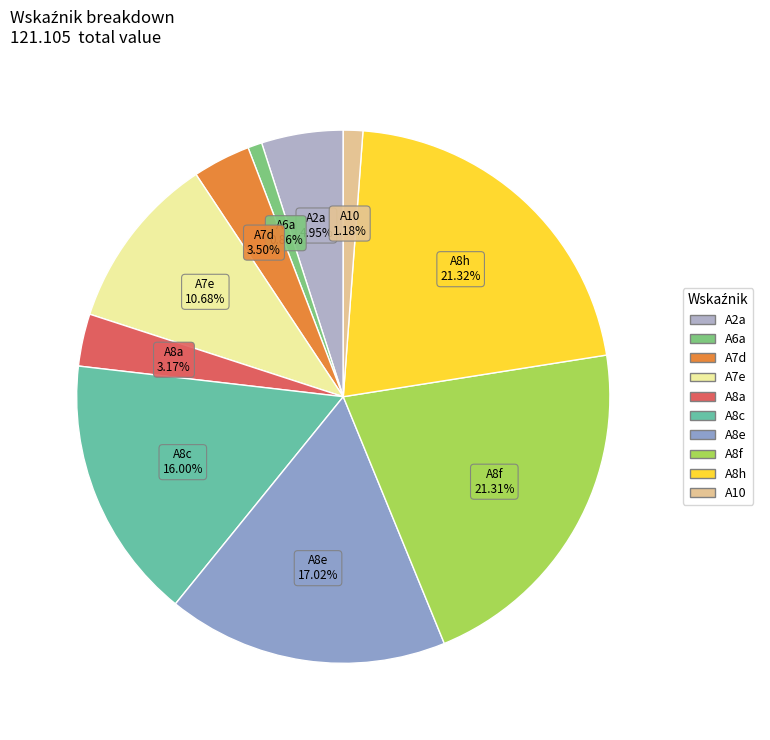

How many segments does this pie chart have?

10